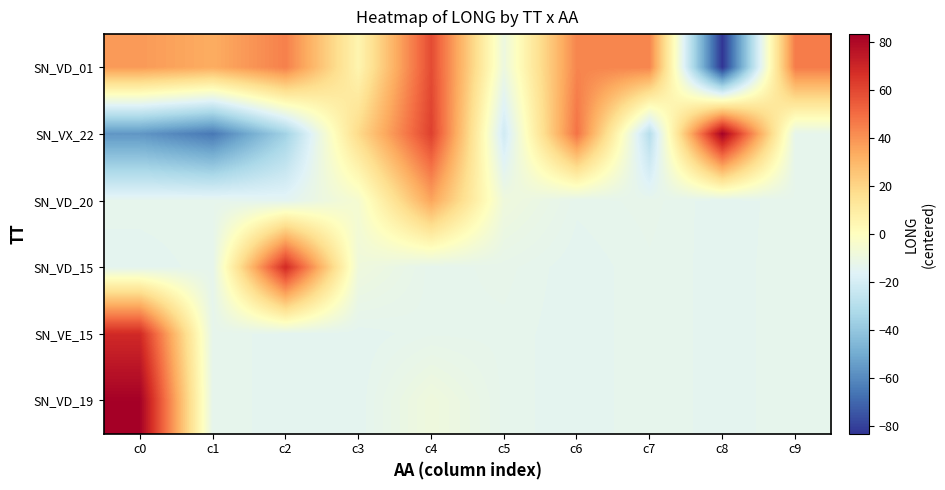

Reading left to right, list all the values displayed in this chart.

SN_VD_01: c0=38.2	c1=33.2	c2=44.9	c3=5.3	c4=58.9	c5=-9.6	c6=43.5	c7=43.5	c8=-83.2	c9=46.0
SN_VX_22: c0=-56.4	c1=-65.2	c2=-35.5	c3=18.3	c4=61.9	c5=-21.4	c6=48.3	c7=-29.4	c8=82.6	c9=-13.2
SN_VD_20: c0=-13.2	c1=-13.1	c2=-14.7	c3=-5.0	c4=35.2	c5=-8.6	c6=-13.4	c7=-12.7	c8=-14.2	c9=-13.1
SN_VD_15: c0=-14.2	c1=-13.2	c2=68.6	c3=-8.6	c4=-13.4	c5=-12.7	c6=-14.2	c7=-13.1	c8=-14.0	c9=-13.2
SN_VE_15: c0=68.6	c1=-13.2	c2=-14.0	c3=-14.2	c4=-13.1	c5=-13.2	c6=-14.2	c7=-13.1	c8=-14.0	c9=-13.2
SN_VD_19: c0=82.6	c1=-13.2	c2=-14.0	c3=-14.2	c4=-8.6	c5=-13.2	c6=-14.2	c7=-13.1	c8=-14.0	c9=-13.2